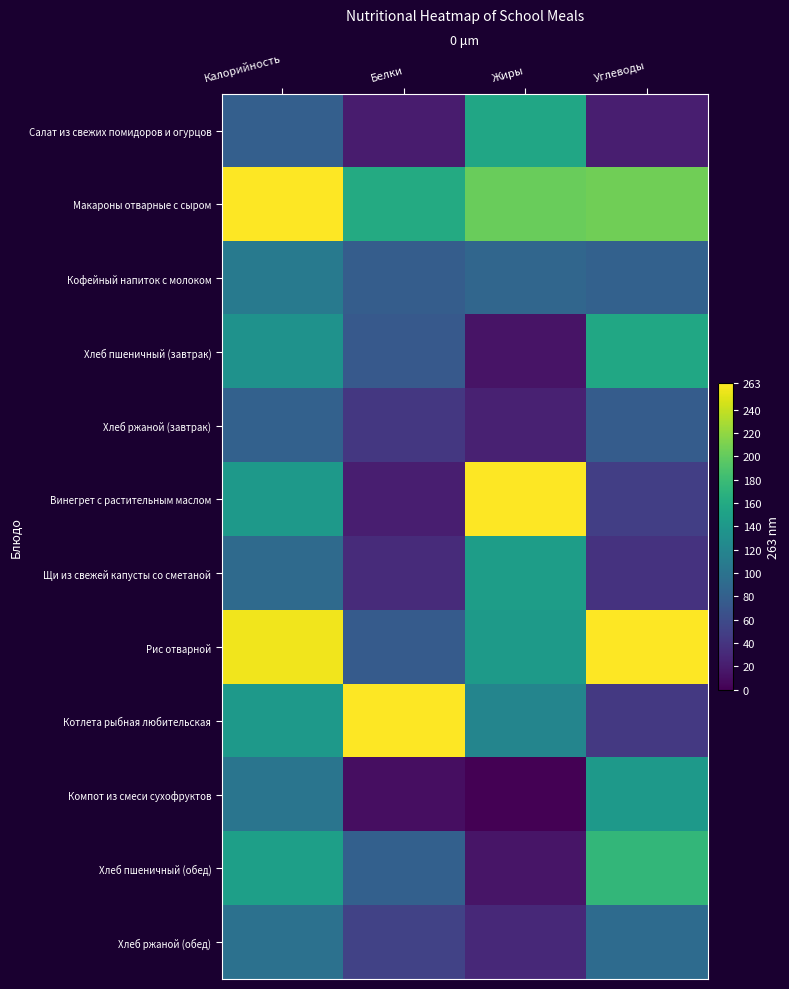

What is the total value across all series at Жиры?

1199.9